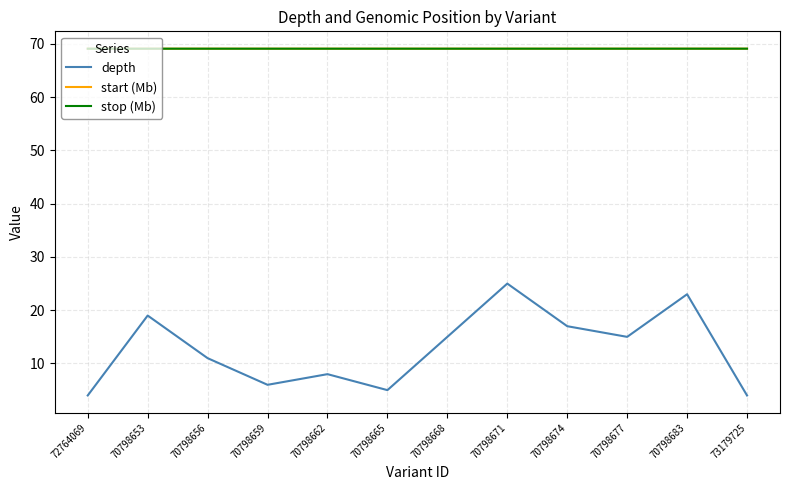

Is the value of start (Mb) at 72764069 greater than the value of depth at 70798662?

Yes